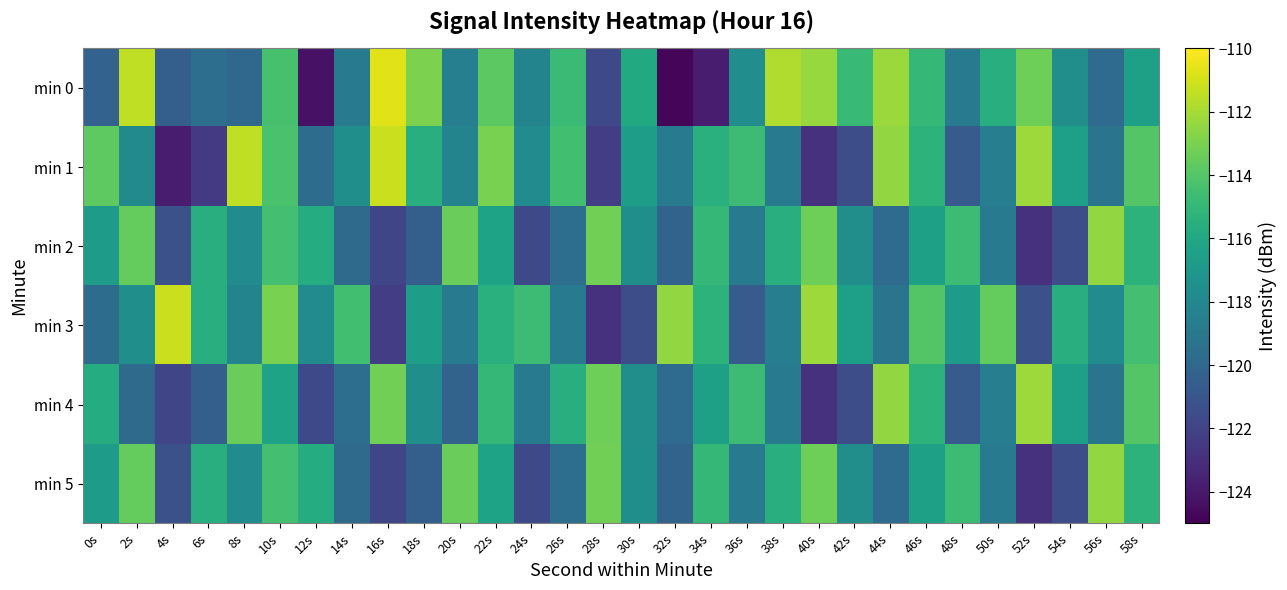

Reading left to right, list all the values displayed in this chart.

min 0: 0s=-120.3	2s=-111.4	4s=-120.5	6s=-119.6	8s=-119.9	10s=-114.4	12s=-124.3	14s=-118.9	16s=-110.7	18s=-113.0	20s=-118.5	22s=-113.8	24s=-118.2	26s=-114.8	28s=-121.7	30s=-115.9	32s=-124.8	34s=-123.8	36s=-117.6	38s=-111.8	40s=-112.3	42s=-114.9	44s=-112.2	46s=-115.0	48s=-118.8	50s=-115.6	52s=-113.3	54s=-117.6	56s=-119.8	58s=-116.5
min 1: 0s=-113.7	2s=-117.8	4s=-123.9	6s=-122.5	8s=-111.4	10s=-114.3	12s=-119.7	14s=-117.6	16s=-111.2	18s=-115.5	20s=-118.2	22s=-113.0	24s=-117.8	26s=-114.6	28s=-122.3	30s=-116.6	32s=-118.8	34s=-115.5	36s=-114.7	38s=-118.8	40s=-122.9	42s=-121.5	44s=-112.4	46s=-115.3	48s=-120.7	50s=-118.6	52s=-112.2	54s=-116.5	56s=-119.2	58s=-114.0
min 2: 0s=-116.8	2s=-113.6	4s=-121.3	6s=-115.6	8s=-117.8	10s=-114.5	12s=-115.7	14s=-119.8	16s=-121.9	18s=-120.5	20s=-113.4	22s=-116.3	24s=-121.7	26s=-119.6	28s=-113.2	30s=-117.5	32s=-120.2	34s=-115.0	36s=-118.8	38s=-115.6	40s=-113.3	42s=-117.6	44s=-119.8	46s=-116.5	48s=-114.7	50s=-118.8	52s=-122.9	54s=-121.5	56s=-112.4	58s=-115.3
min 3: 0s=-119.7	2s=-117.6	4s=-111.2	6s=-115.5	8s=-118.2	10s=-113.0	12s=-117.8	14s=-114.6	16s=-122.3	18s=-116.6	20s=-118.8	22s=-115.5	24s=-114.7	26s=-118.8	28s=-122.9	30s=-121.5	32s=-112.4	34s=-115.3	36s=-120.7	38s=-118.6	40s=-112.2	42s=-116.5	44s=-119.2	46s=-114.0	48s=-116.8	50s=-113.6	52s=-121.3	54s=-115.6	56s=-117.8	58s=-114.5
min 4: 0s=-115.7	2s=-119.8	4s=-121.9	6s=-120.5	8s=-113.4	10s=-116.3	12s=-121.7	14s=-119.6	16s=-113.2	18s=-117.5	20s=-120.2	22s=-115.0	24s=-118.8	26s=-115.6	28s=-113.3	30s=-117.6	32s=-119.8	34s=-116.5	36s=-114.7	38s=-118.8	40s=-122.9	42s=-121.5	44s=-112.4	46s=-115.3	48s=-120.7	50s=-118.6	52s=-112.2	54s=-116.5	56s=-119.2	58s=-114.0
min 5: 0s=-116.8	2s=-113.6	4s=-121.3	6s=-115.6	8s=-117.8	10s=-114.5	12s=-115.7	14s=-119.8	16s=-121.9	18s=-120.5	20s=-113.4	22s=-116.3	24s=-121.7	26s=-119.6	28s=-113.2	30s=-117.5	32s=-120.2	34s=-115.0	36s=-118.8	38s=-115.6	40s=-113.3	42s=-117.6	44s=-119.8	46s=-116.5	48s=-114.7	50s=-118.8	52s=-122.9	54s=-121.5	56s=-112.4	58s=-115.3